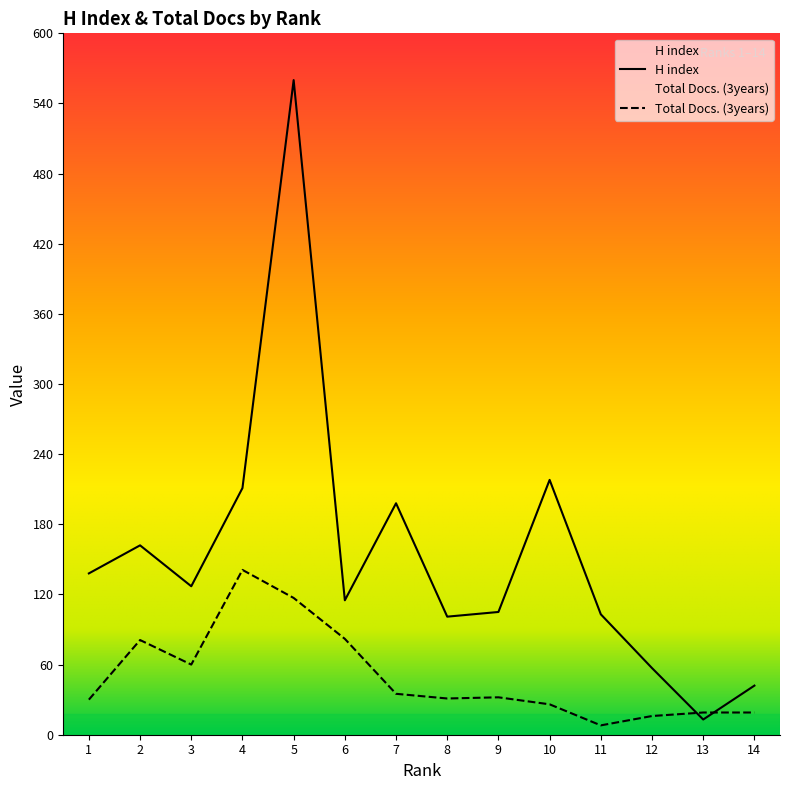

Between 2 and 13, which series saw the biggest shift?

H index